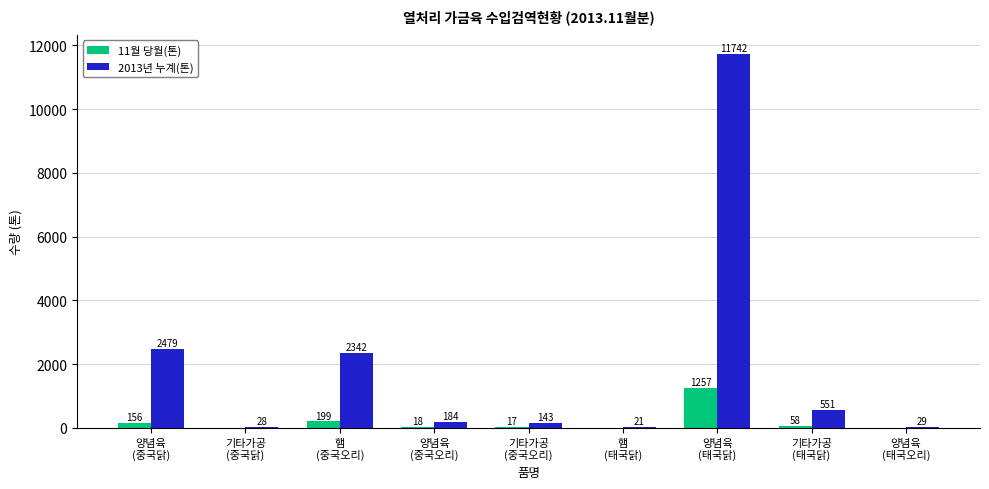

What is the highest value of the 2013년 누계(톤) series?

11742.1